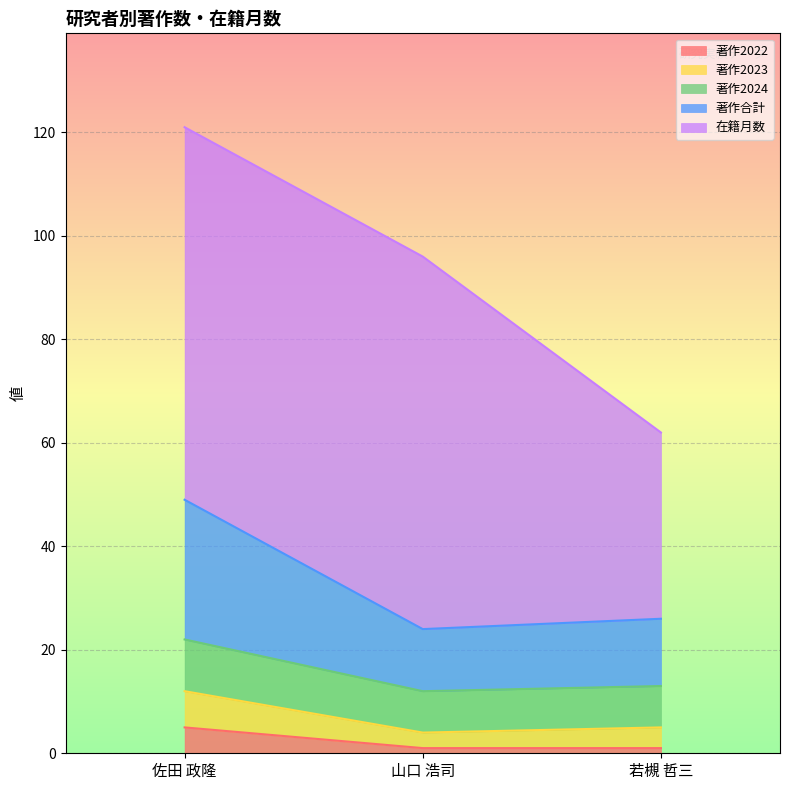

At which category is the sum across all series the highest?

佐田 政隆